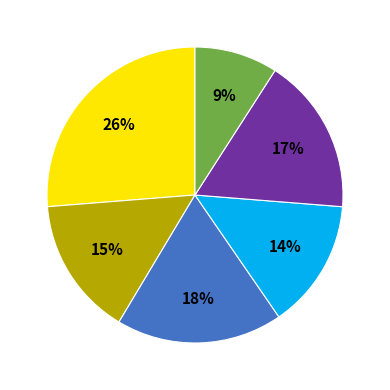

Is there any slice that represents more than half of the pie?

No